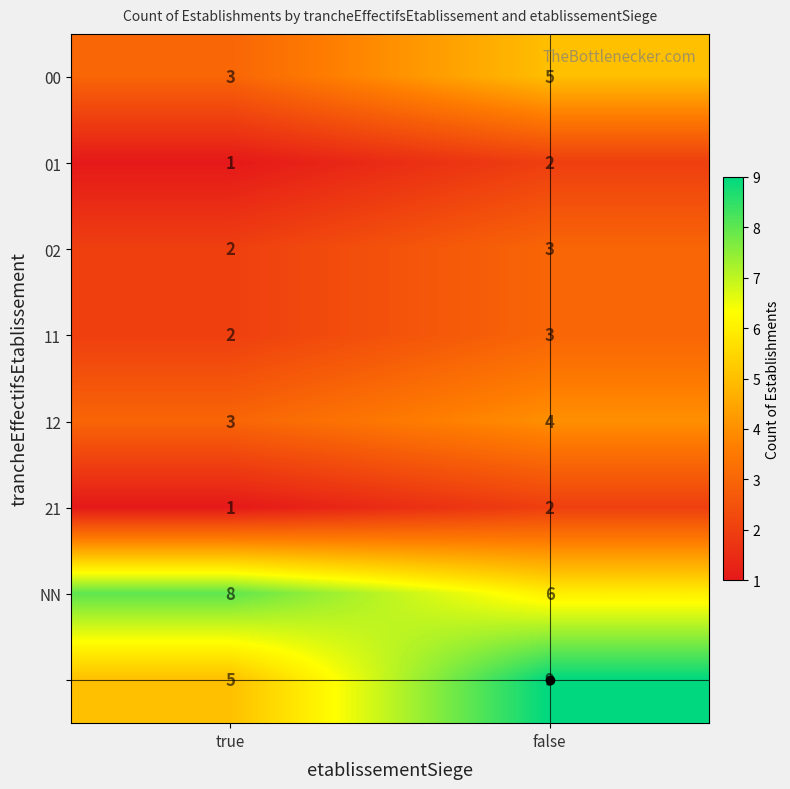

At which category is the sum across all series the highest?

false